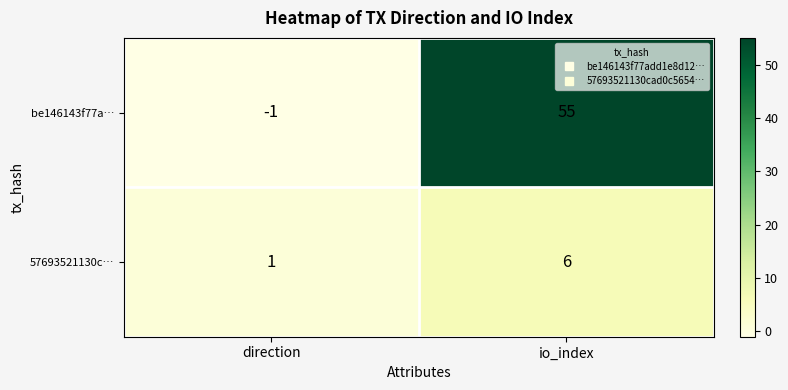

Between direction and io_index, which series saw the biggest shift?

be146143f77a…